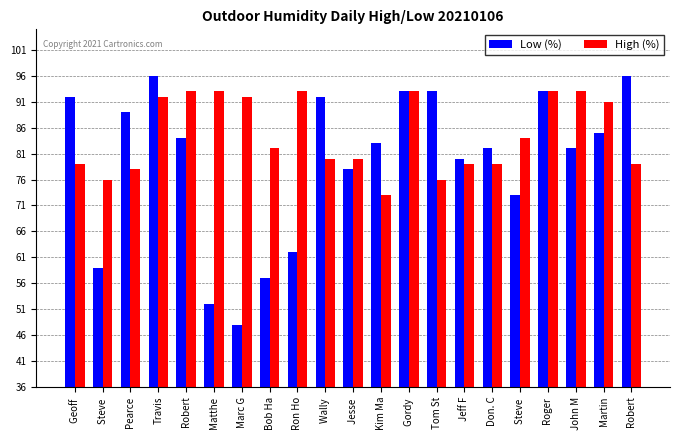

True or false: High (%) has a value of 141 at Travis.

False